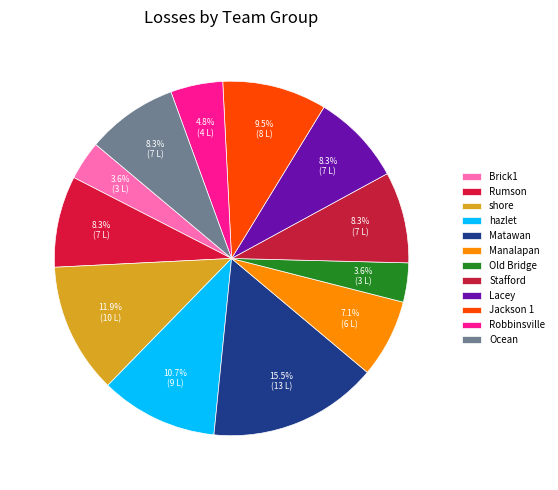

Count the number of slices in the pie.

12